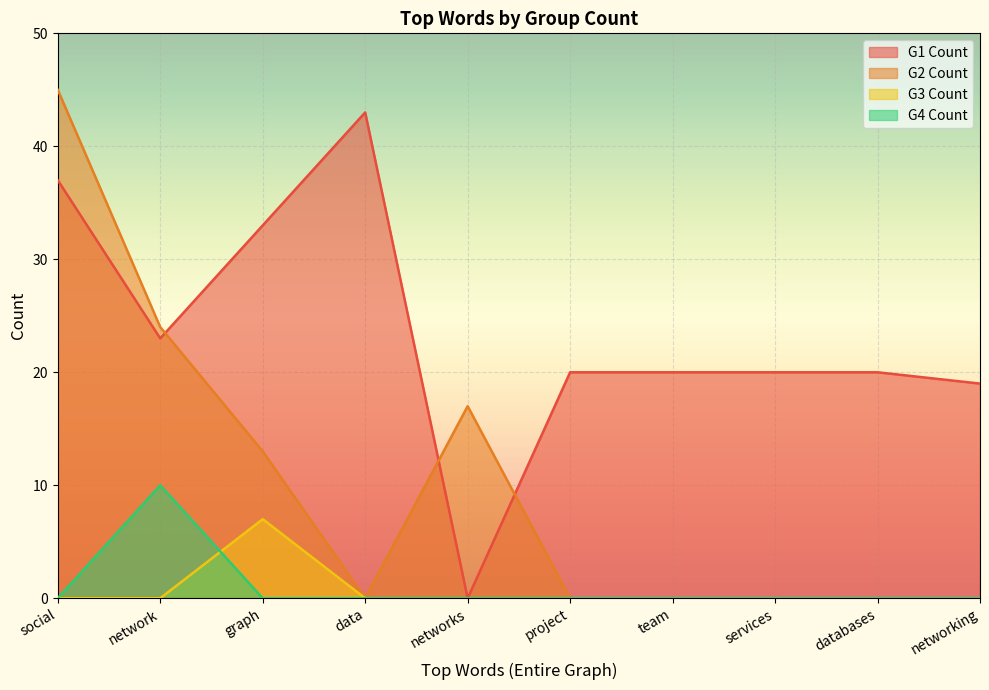

At which category does G2 Count reach its first local peak?

networks